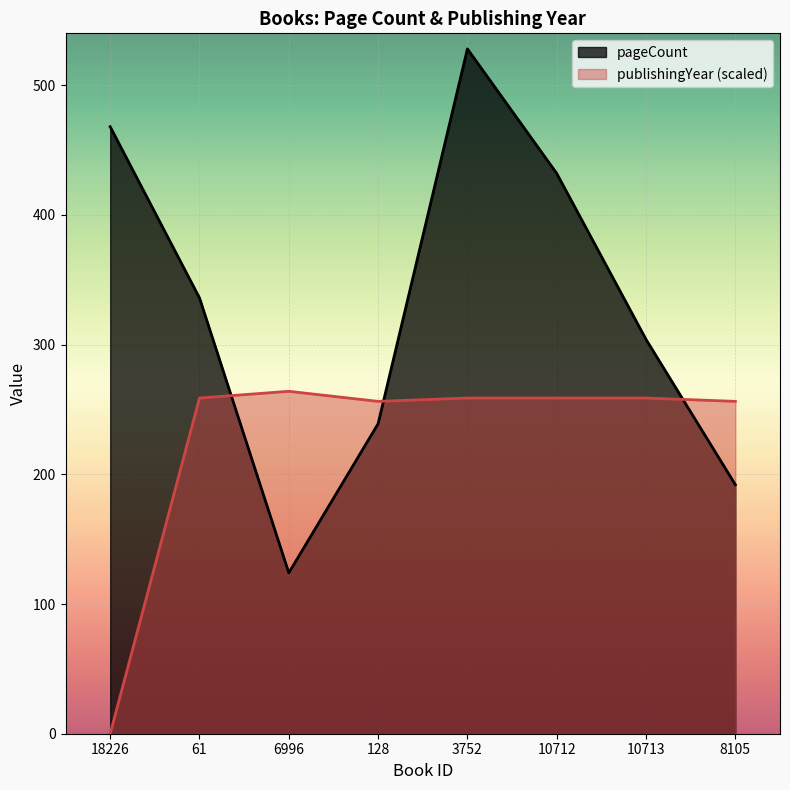

The value of pageCount at 61 is 336.0. True or false?

True